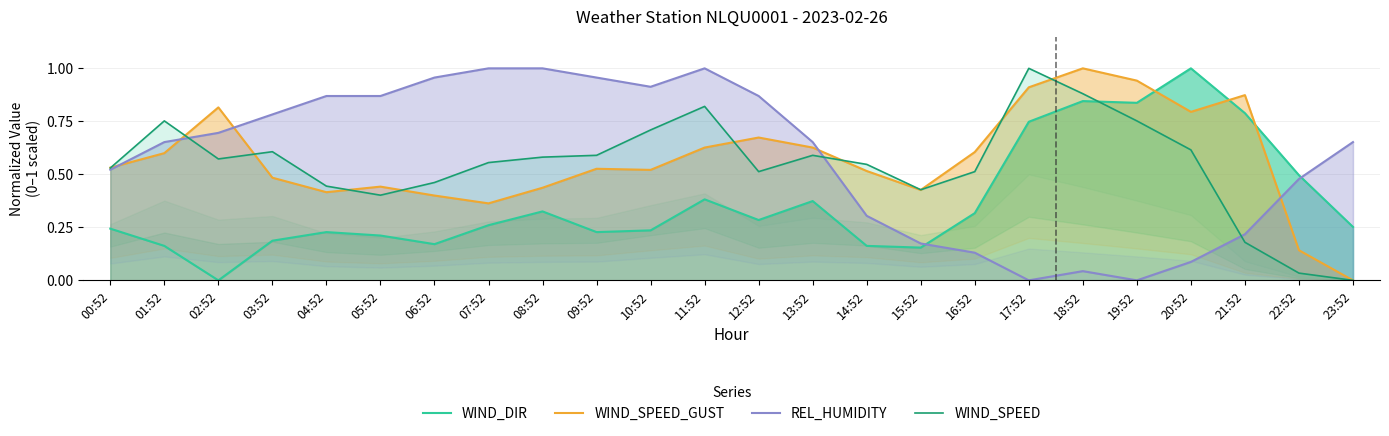

What are all the series names shown in the legend?

WIND_DIR, WIND_SPEED_GUST, REL_HUMIDITY, WIND_SPEED